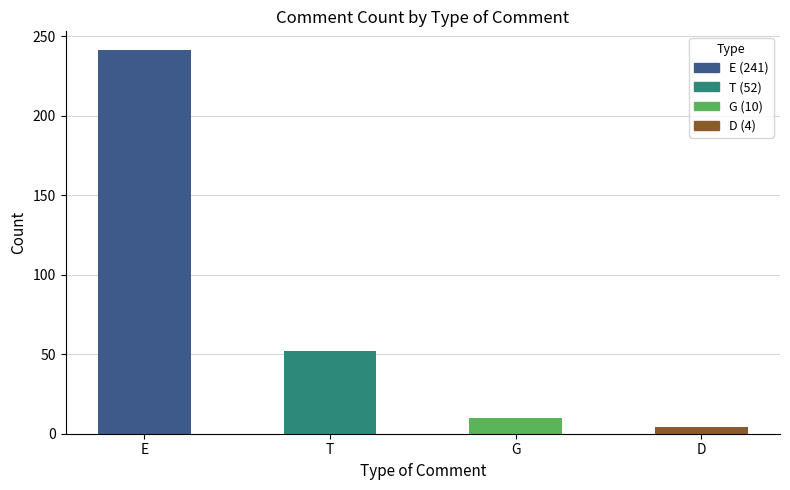

What is the difference between the maximum and minimum values?

237